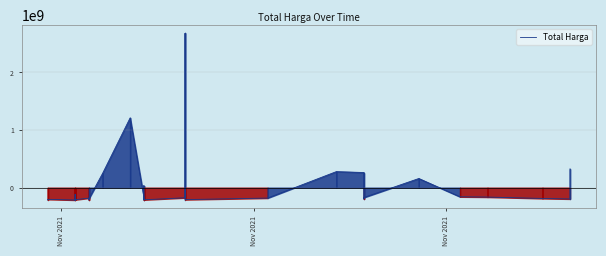

How many points are lower than both their immediate neighbors (excluding endpoints)?

10